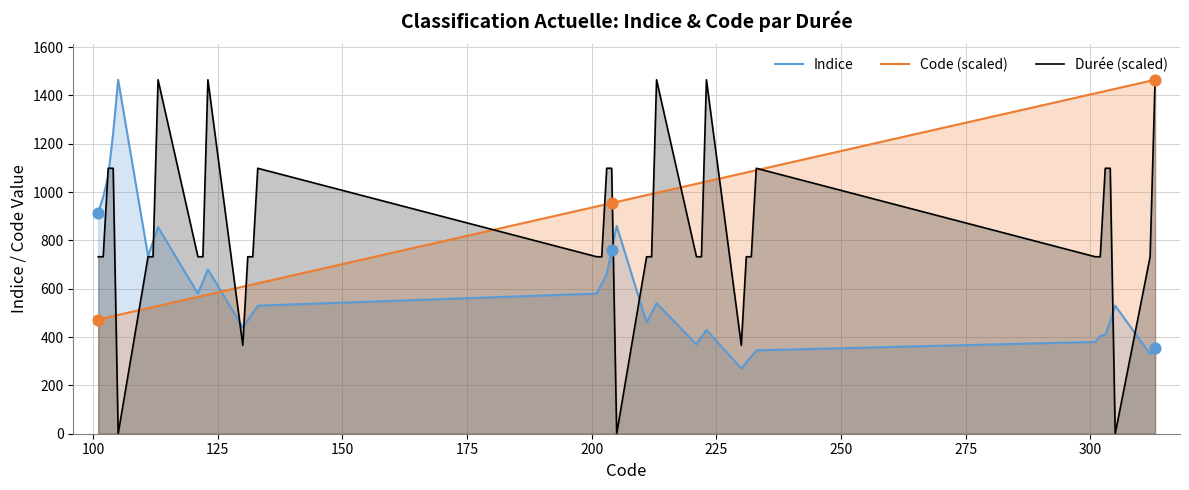

Which series has the largest total across all categories?

Code (scaled)